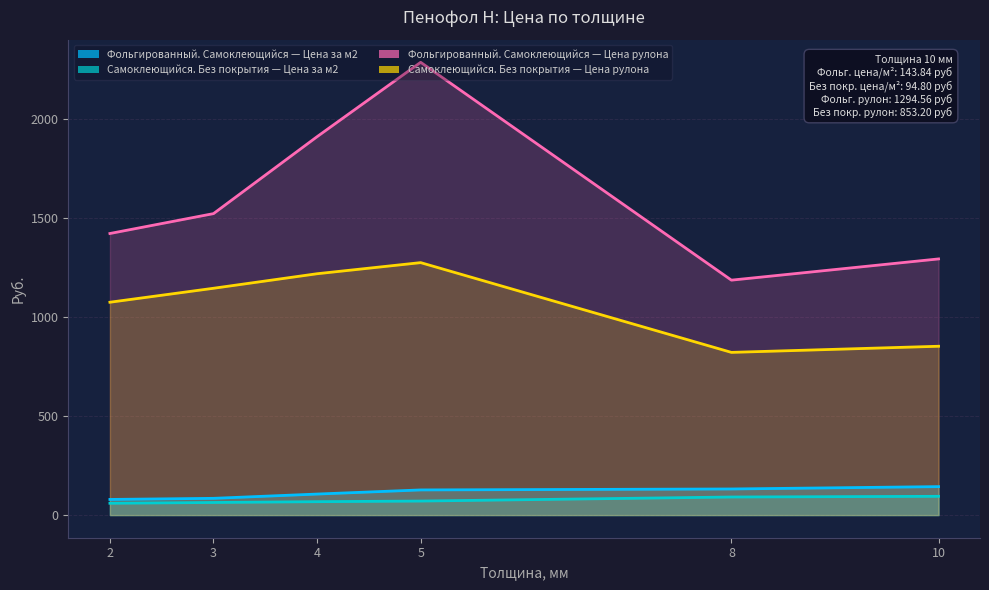

List the series in order of their peak value, highest first.

Фольгированный. Самоклеющийся — Цена рулона, Самоклеющийся. Без покрытия — Цена рулона, Фольгированный. Самоклеющийся — Цена за м2, Самоклеющийся. Без покрытия — Цена за м2